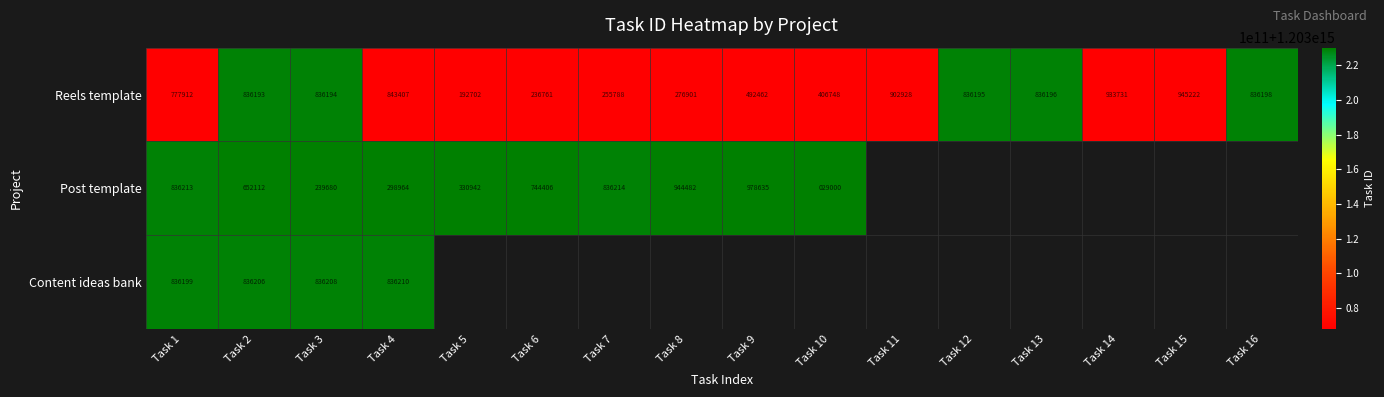

Between Task 10 and Task 6, which is larger?

Task 10